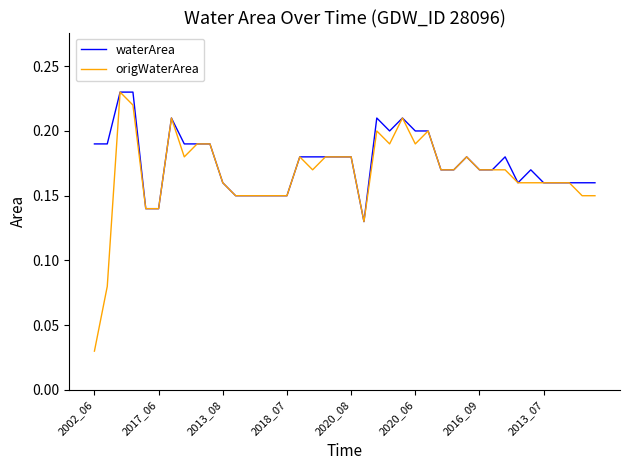

Which series has the largest range (max minus min)?

origWaterArea